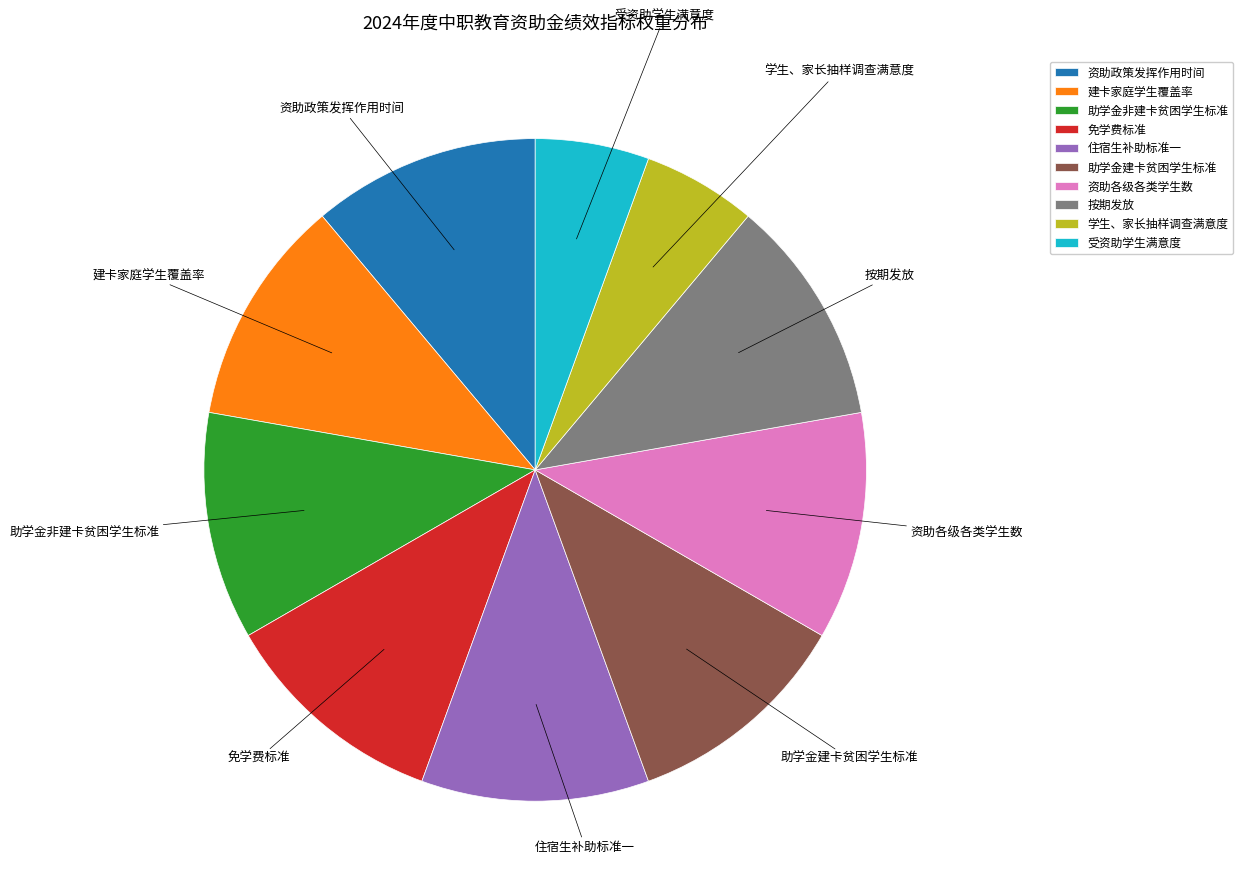

True or false: 住宿生补助标准一 accounts for 11% of the total.

True